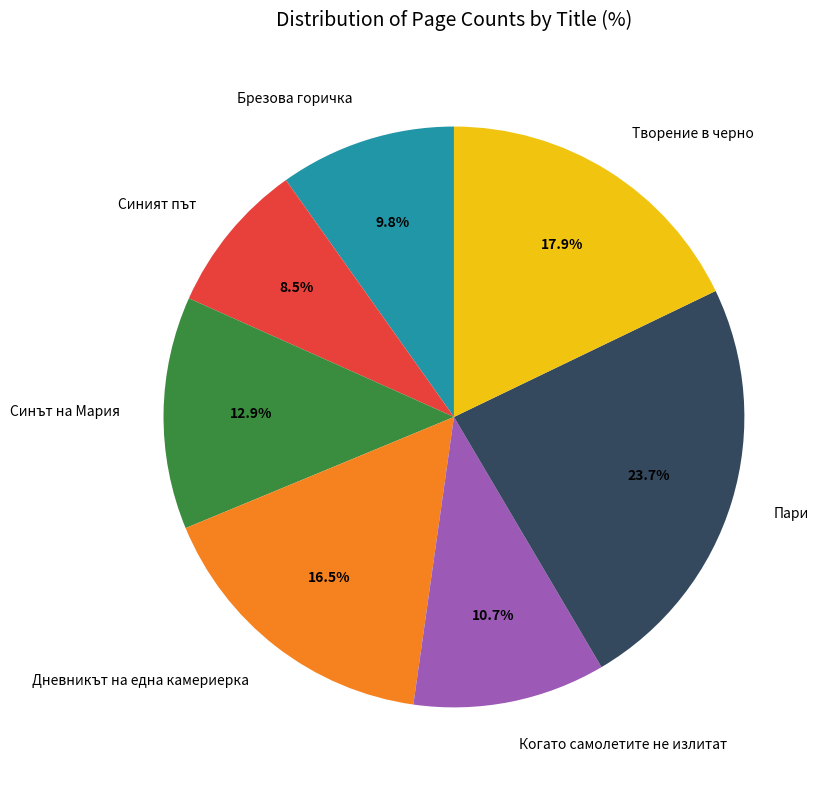

How many segments does this pie chart have?

7